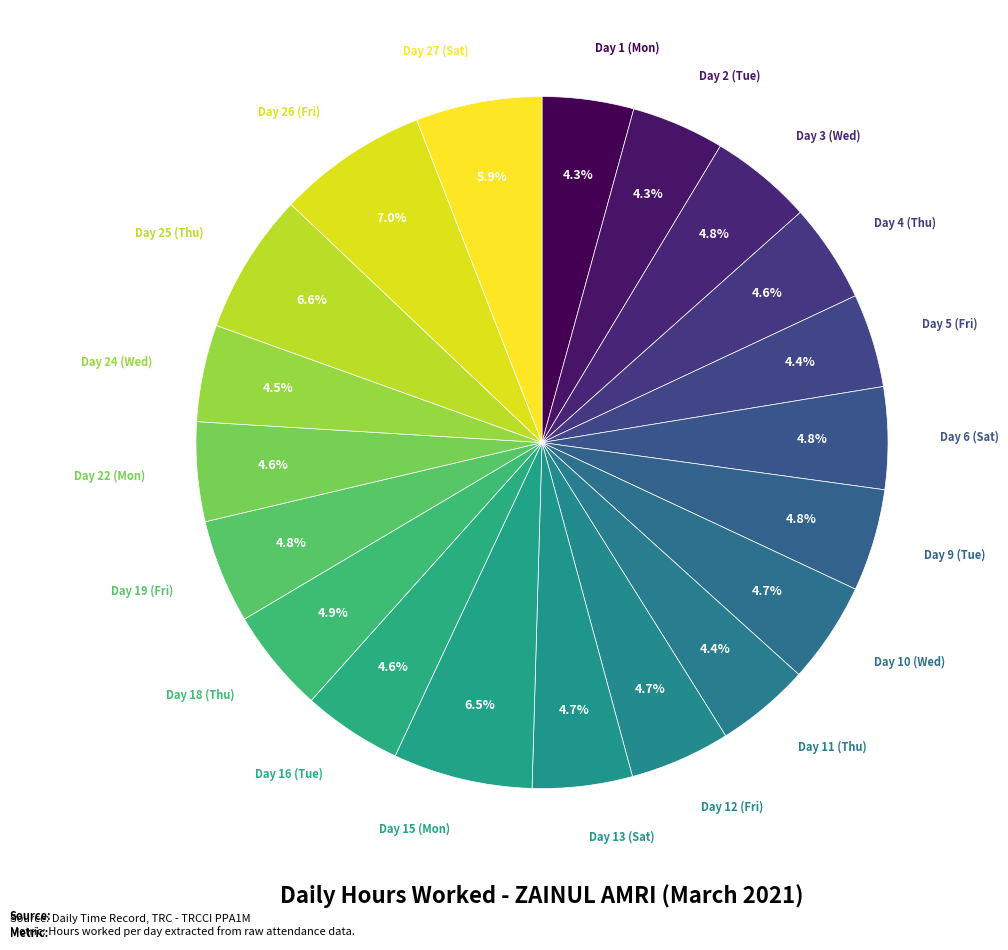

How many slices are in this pie chart?

20